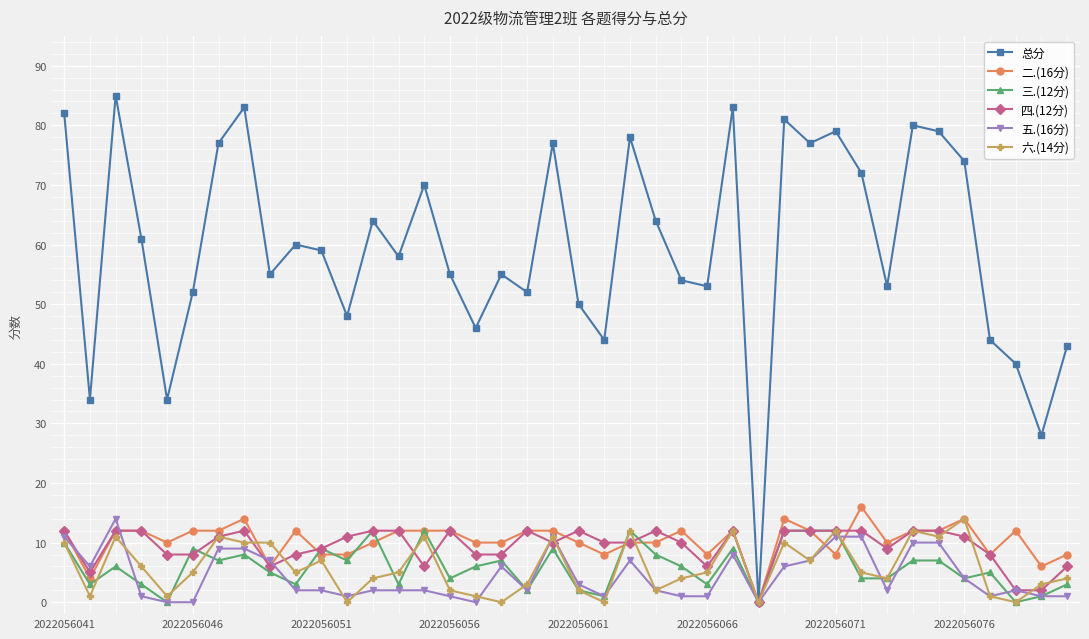

Reading left to right, transcribe all the data shown in this chart.

总分: 82	34	85	61	34	52	77	83	55	60	59	48	64	58	70	55	46	55	52	77	50	44	78	64	54	53	83	0	81	77	79	72	53	80	79	74	44	40	28	43
二.(16分): 12	4	12	12	10	12	12	14	6	12	8	8	10	12	12	12	10	10	12	12	10	8	10	10	12	8	12	0	14	12	8	16	10	12	12	14	8	12	6	8
三.(12分): 10	3	6	3	0	9	7	8	5	3	9	7	12	3	12	4	6	7	2	9	2	1	12	8	6	3	9	0	12	12	12	4	4	7	7	4	5	0	1	3
四.(12分): 12	5	12	12	8	8	11	12	6	8	9	11	12	12	6	12	8	8	12	10	12	10	10	12	10	6	12	0	12	12	12	12	9	12	12	11	8	2	2	6
五.(16分): 11	6	14	1	0	0	9	9	7	2	2	1	2	2	2	1	0	6	2	11	3	1	7	2	1	1	8	0	6	7	11	11	2	10	10	4	1	2	1	1
六.(14分): 10	1	11	6	1	5	11	10	10	5	7	0	4	5	11	2	1	0	3	11	2	0	12	2	4	5	12	0	10	7	12	5	4	12	11	14	1	0	3	4